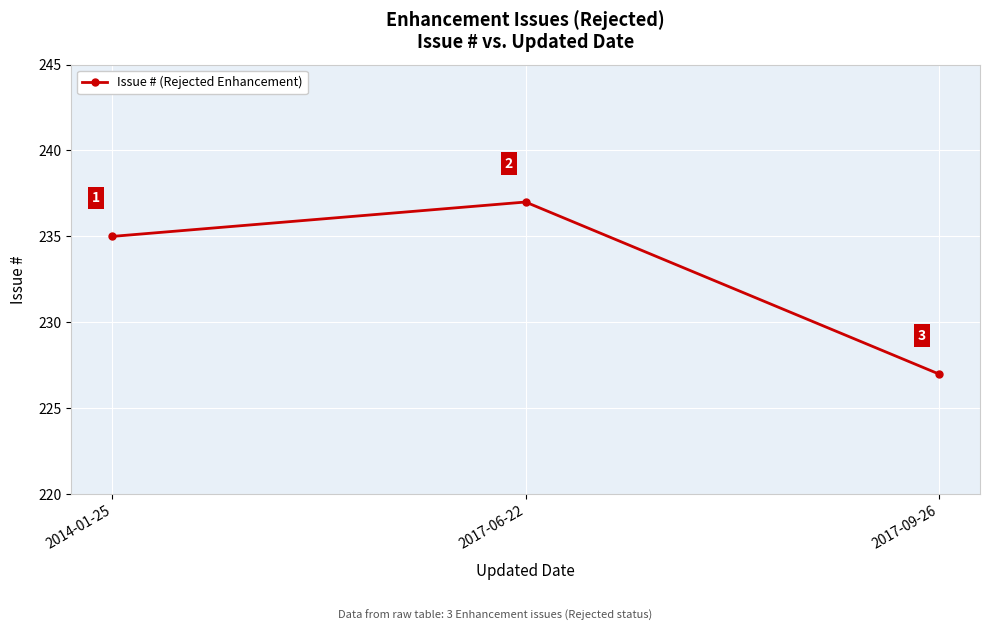

Reading left to right, transcribe all the data shown in this chart.

235	237	227